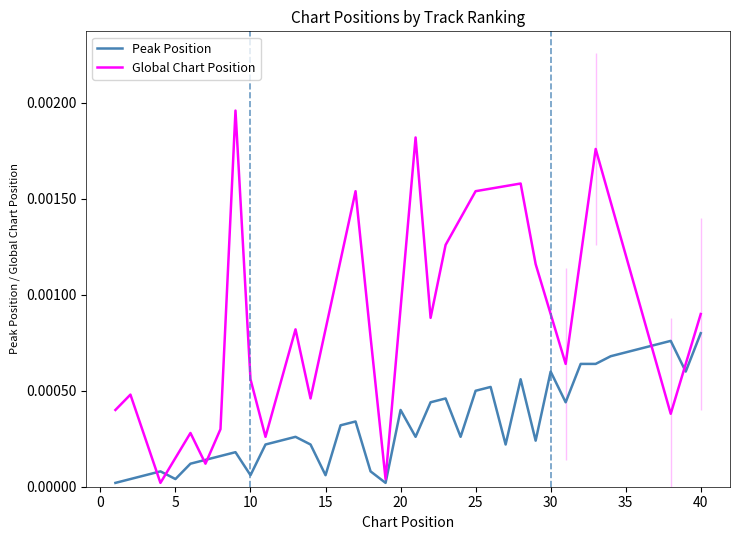

List the labels in order of value, largest first.

40, 38, 37, 36, 35, 34, 32, 33, 30, 39, 28, 26, 25, 23, 22, 31, 20, 17, 16, 13, 21, 24, 12, 29, 11, 14, 27, 9, 8, 7, 6, 4, 18, 3, 10, 15, 2, 5, 1, 19